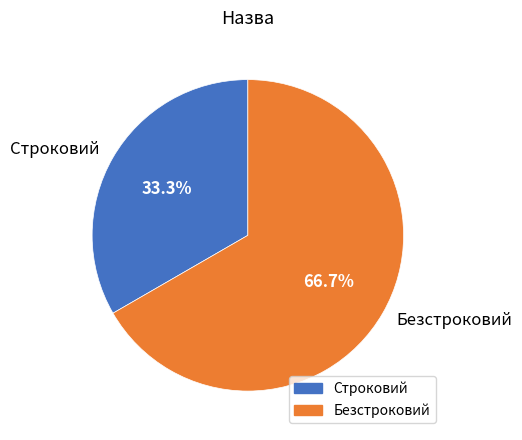

Between Безстроковий and Строковий, which is larger?

Безстроковий